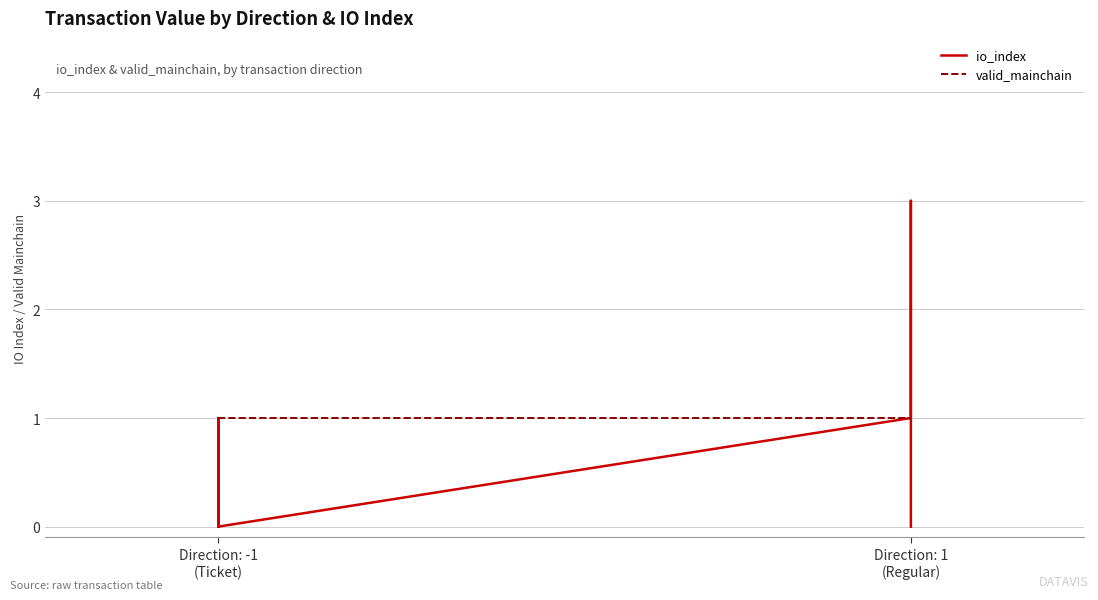

How many values in the io_index series exceed 1?

2